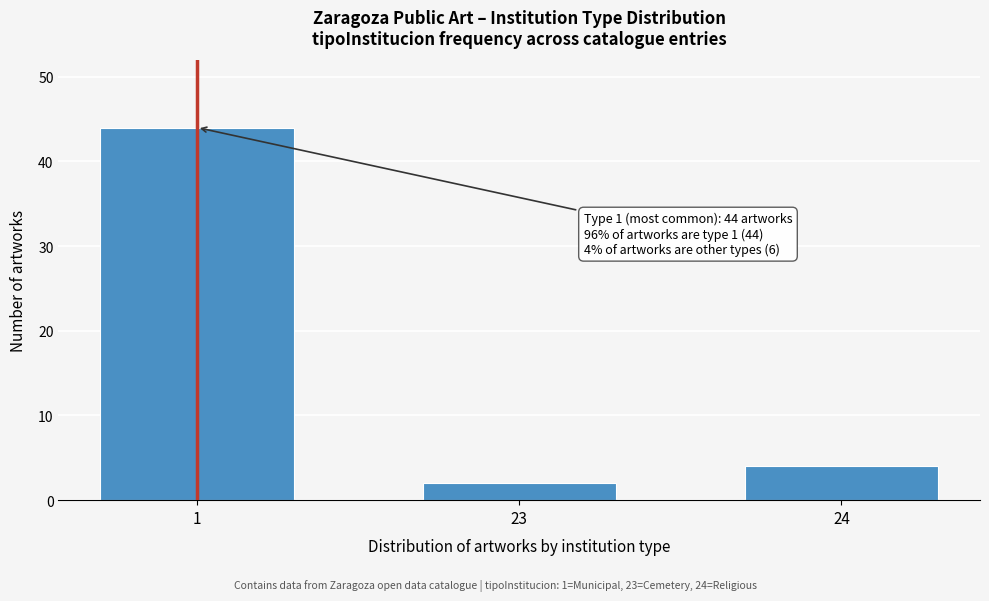

Reading left to right, transcribe all the data shown in this chart.

1=44	23=2	24=4